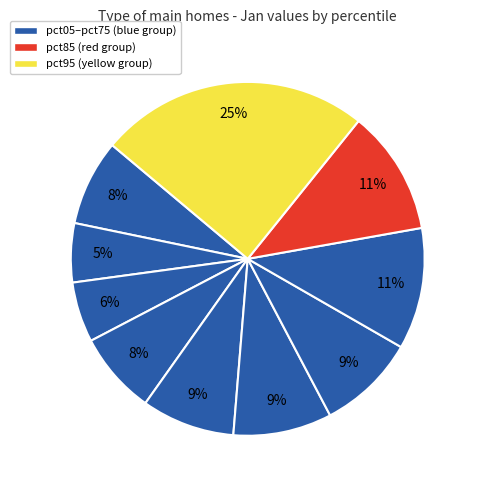

To the nearest percent, what is the average slice percentage?

10%